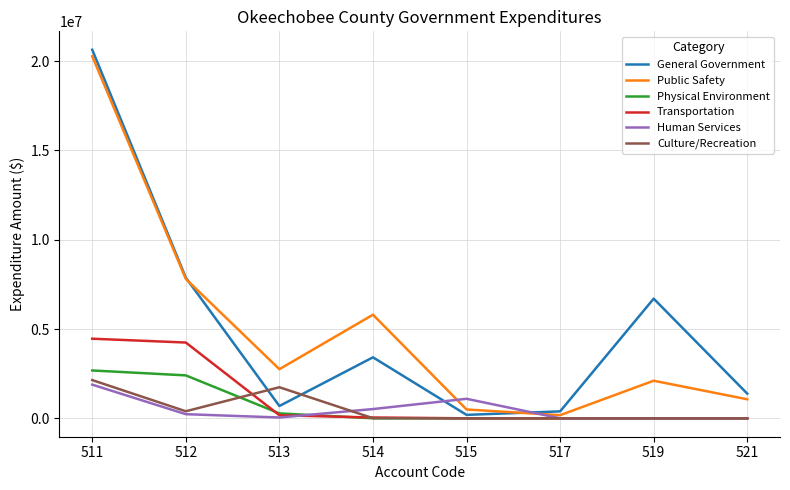

Where is Public Safety nearest to the value 10223876?

512